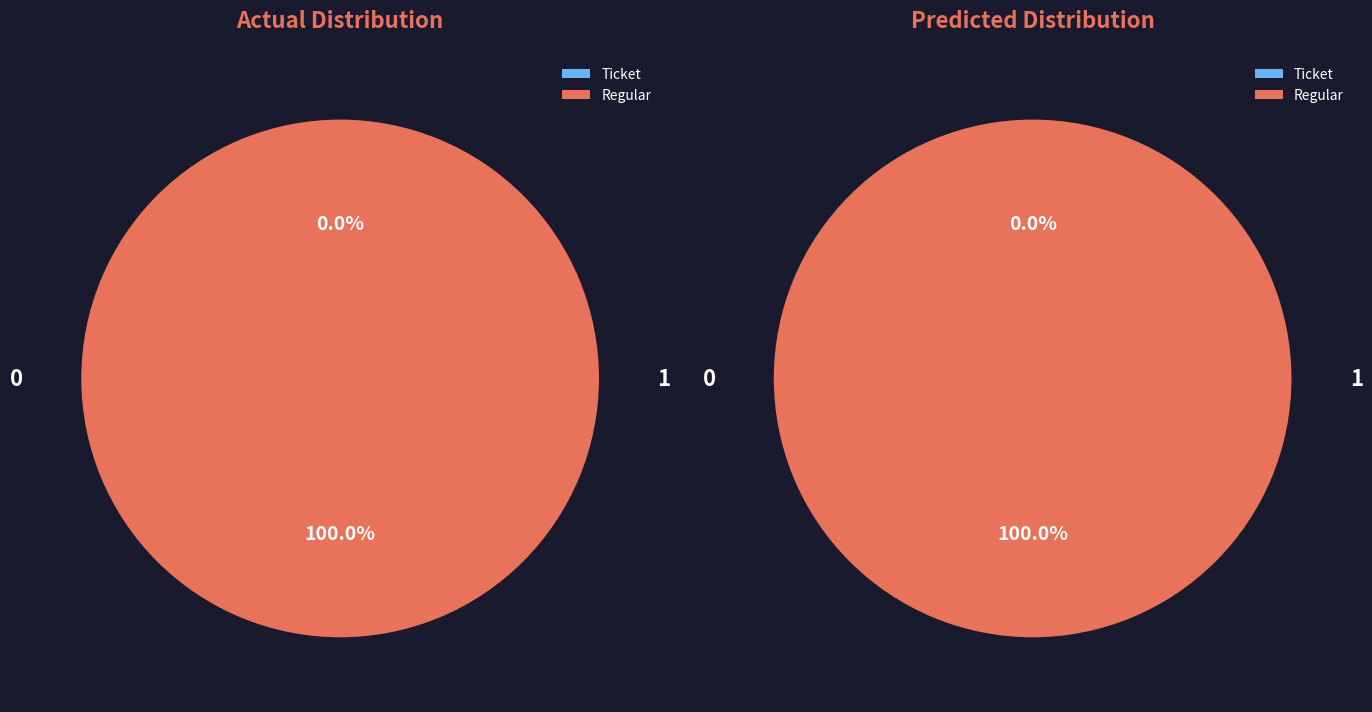

Between Regular and Ticket, which is larger?

Regular